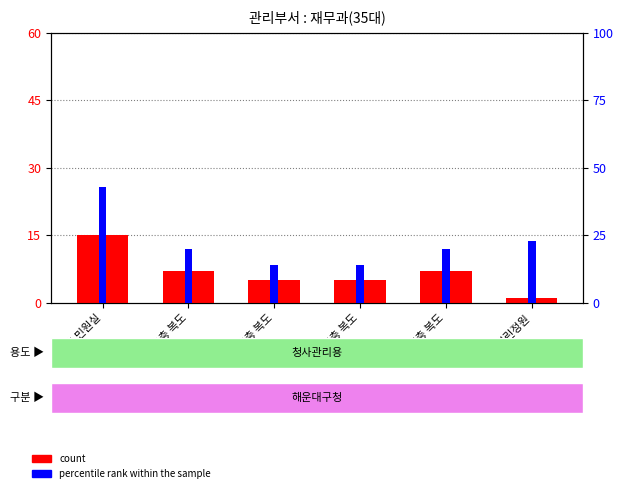

At which label does percentile rank within the sample reach its peak?

1층 민원실